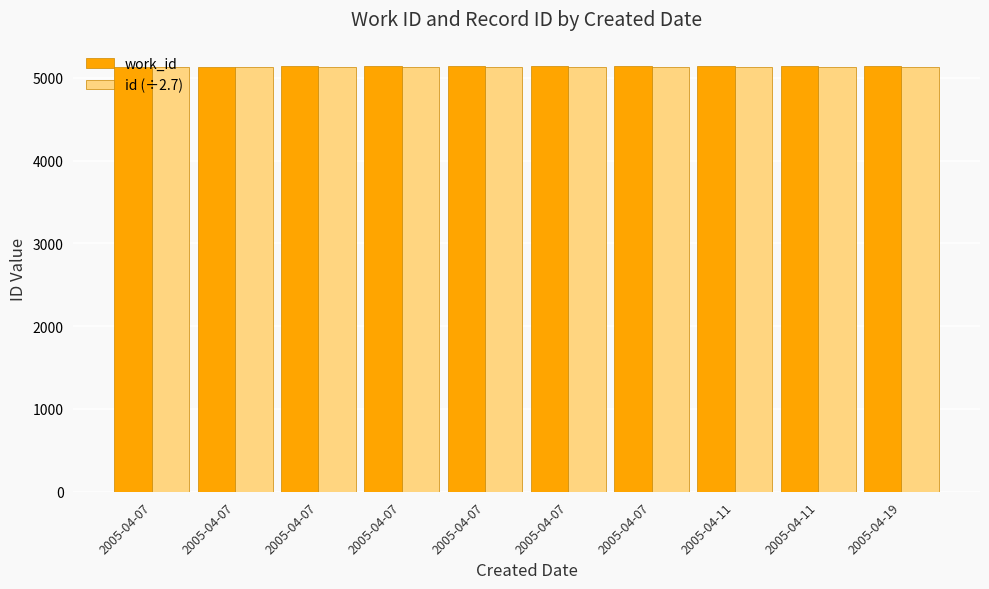

Between 2005-04-07 and 2005-04-07, which is larger?

2005-04-07